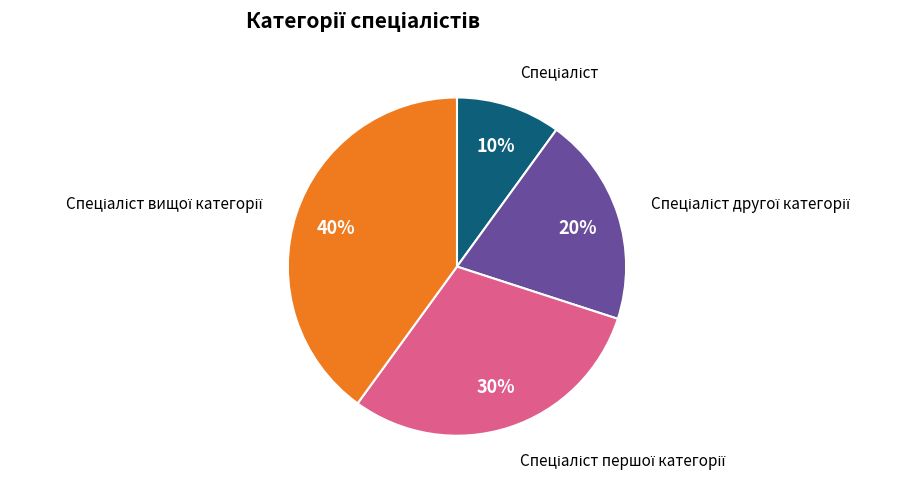

To the nearest percent, what is the average slice percentage?

25%